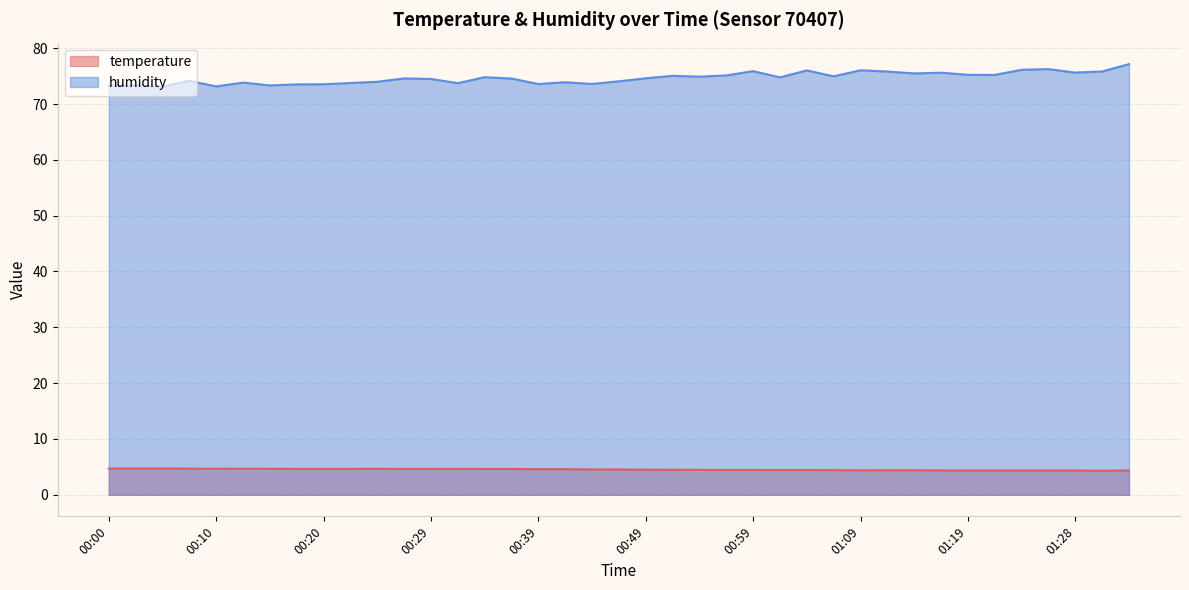

The value of humidity at 01:14 is 40.8. True or false?

False